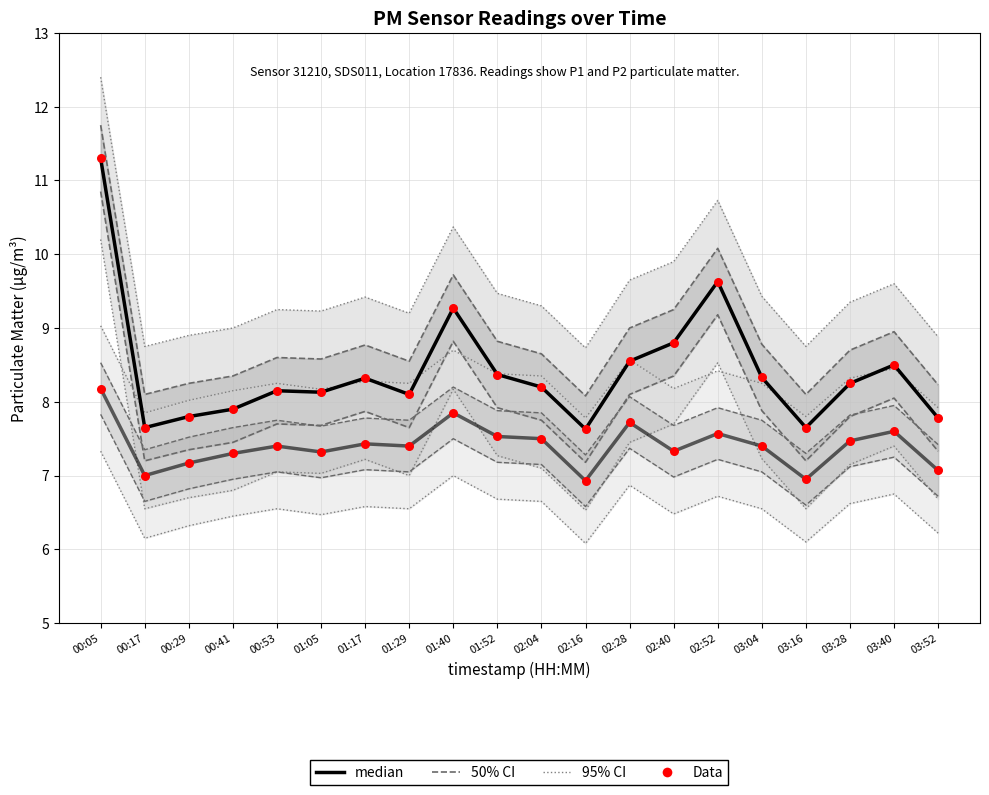

At which category is the sum across all series the highest?

00:05